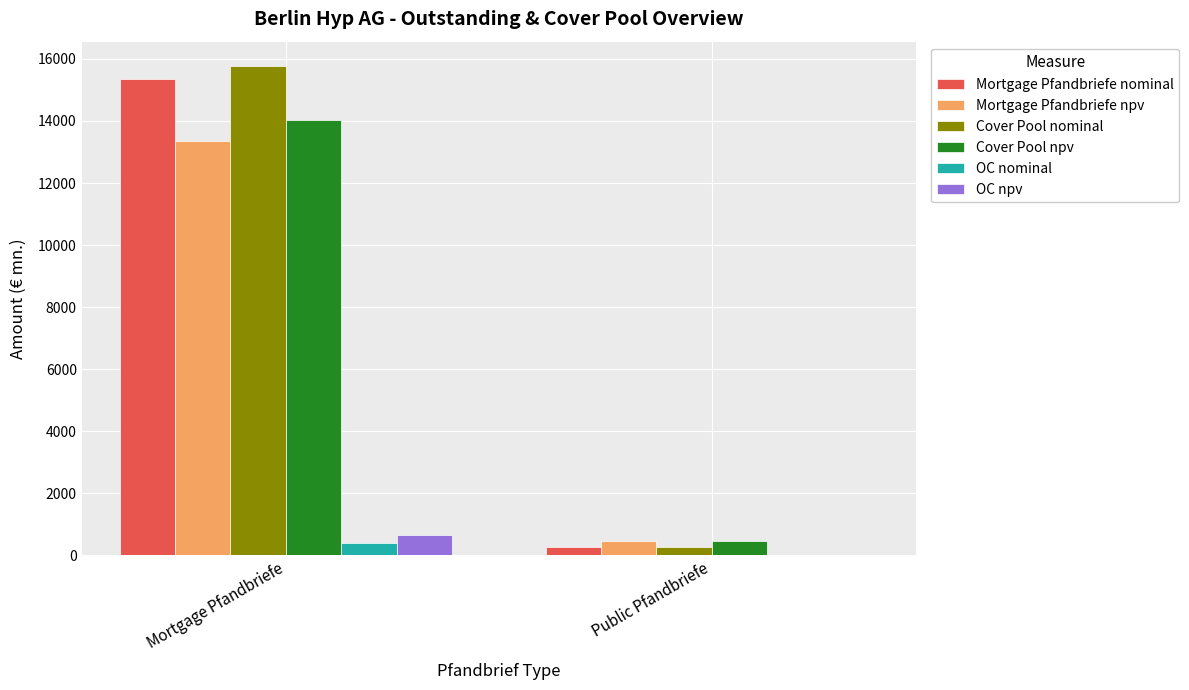

Does the chart contain stacked bars?

No